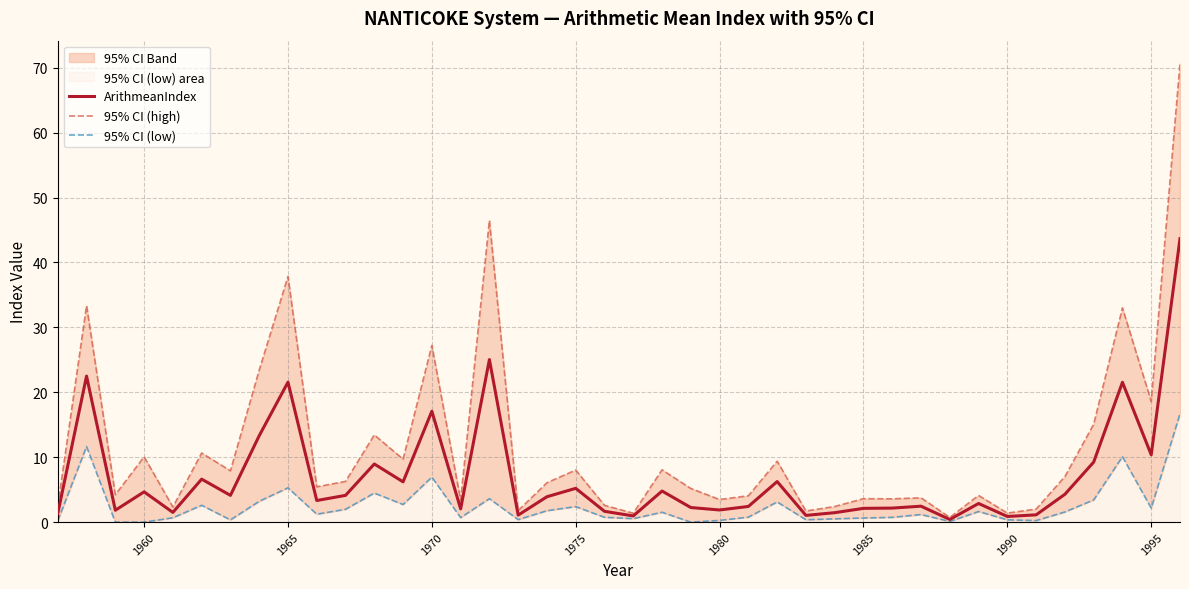

What is the maximum value for ArithmeanIndex?

43.7